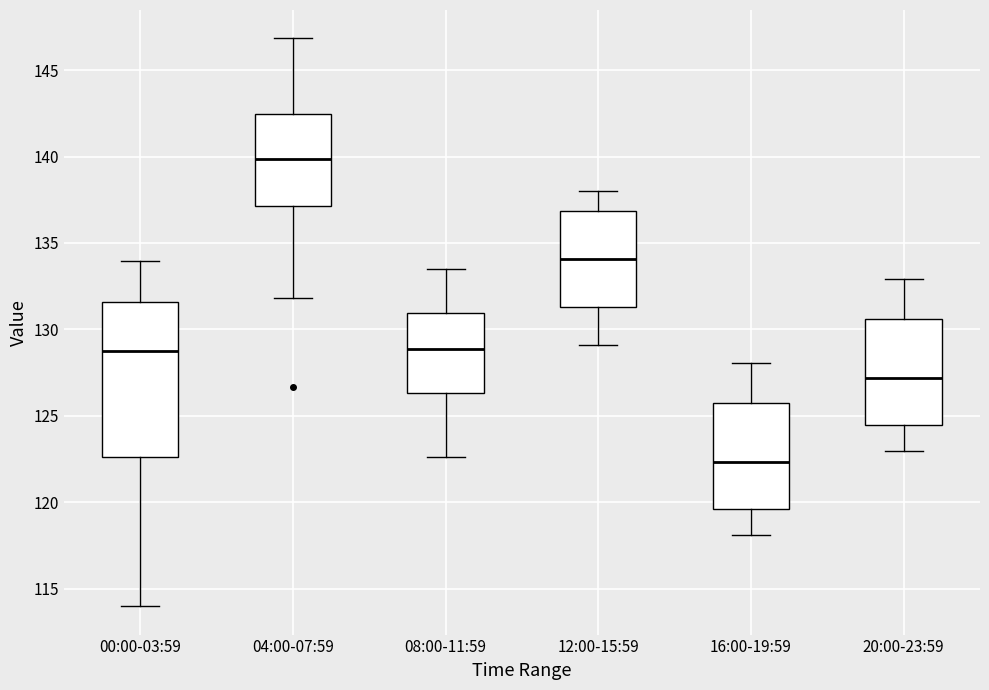

Reading left to right, read every box against the y-axis: the position of its median line, the range the box covers, and the ends of its whiskers. The values are not printed on the chart, so give them approximately, as read against the axis.

00:00-03:59: median 129.0, box 122.5 to 131.5, whiskers 114.0 to 134.0
04:00-07:59: median 140.0, box 137.0 to 142.5, whiskers 132.0 to 147.0
08:00-11:59: median 129.0, box 126.5 to 131.0, whiskers 122.5 to 133.5
12:00-15:59: median 134.0, box 131.5 to 137.0, whiskers 129.0 to 138.0
16:00-19:59: median 122.5, box 119.5 to 126.0, whiskers 118.0 to 128.0
20:00-23:59: median 127.0, box 124.5 to 130.5, whiskers 123.0 to 133.0